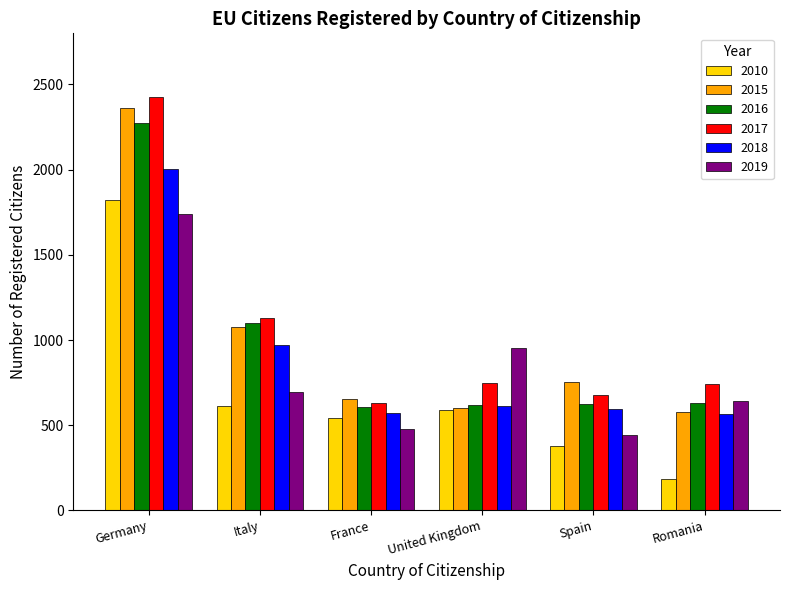

The value of 2010 at United Kingdom is 589. True or false?

True